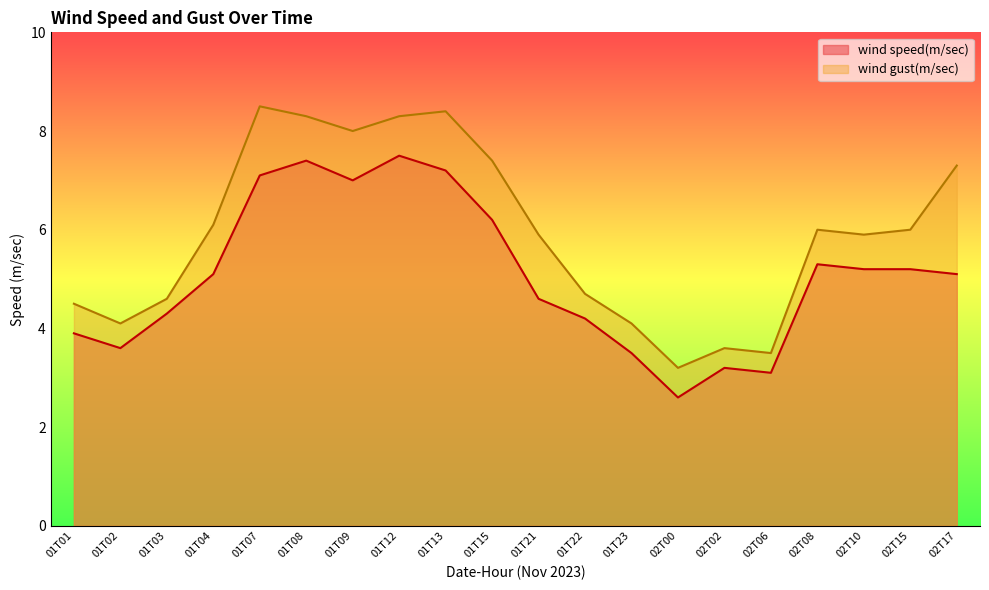

At which label does wind speed(m/sec) first exceed 5?

01T04